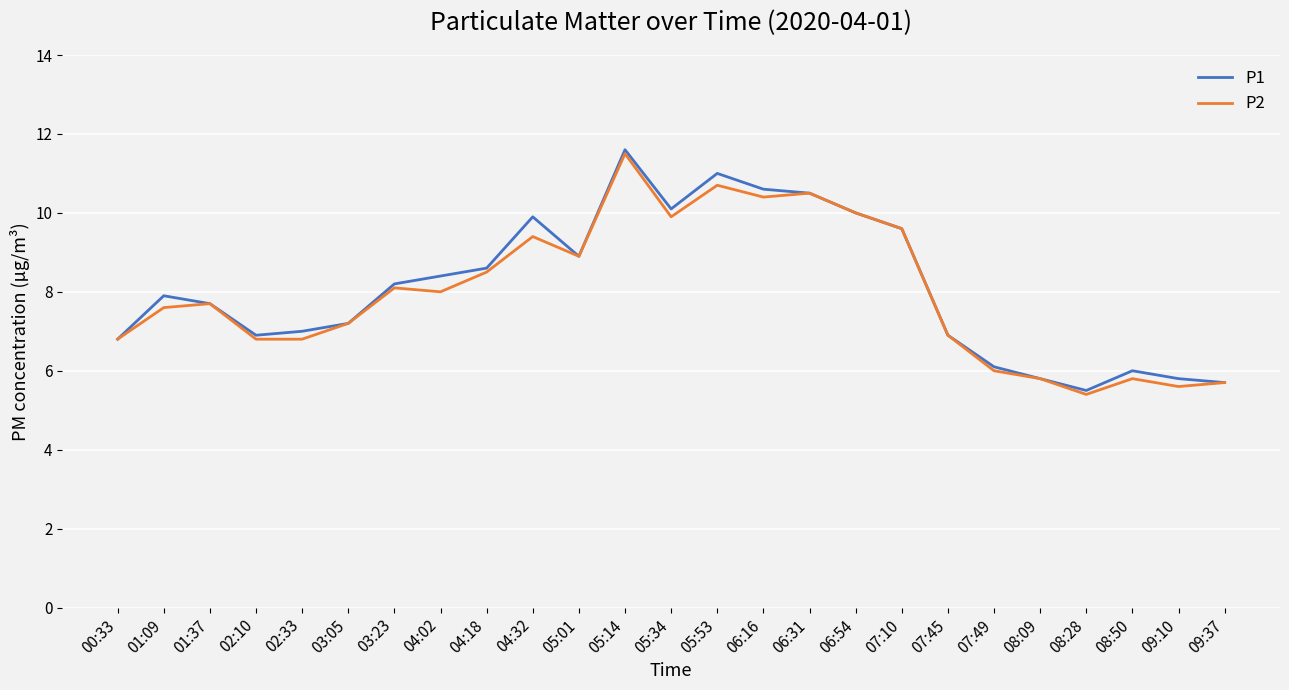

Does the chart have visible grid lines?

Yes